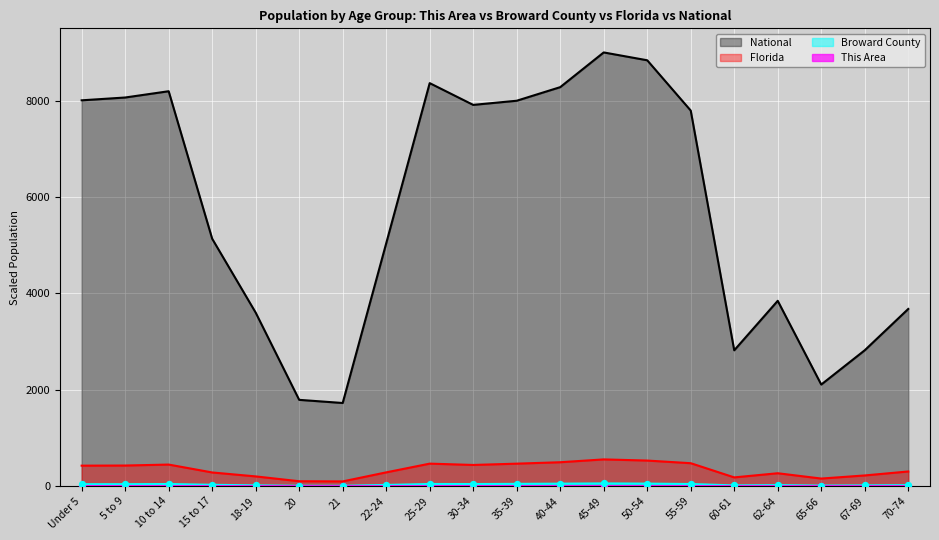

What is the total value across all series at 25-29?

8875.8